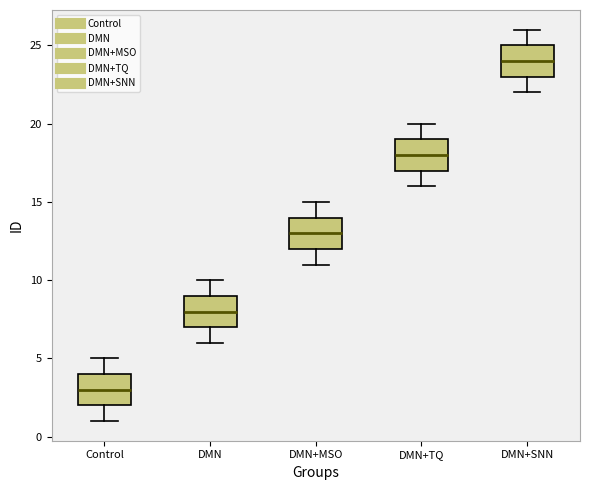

Which box has the highest median line?

DMN+SNN